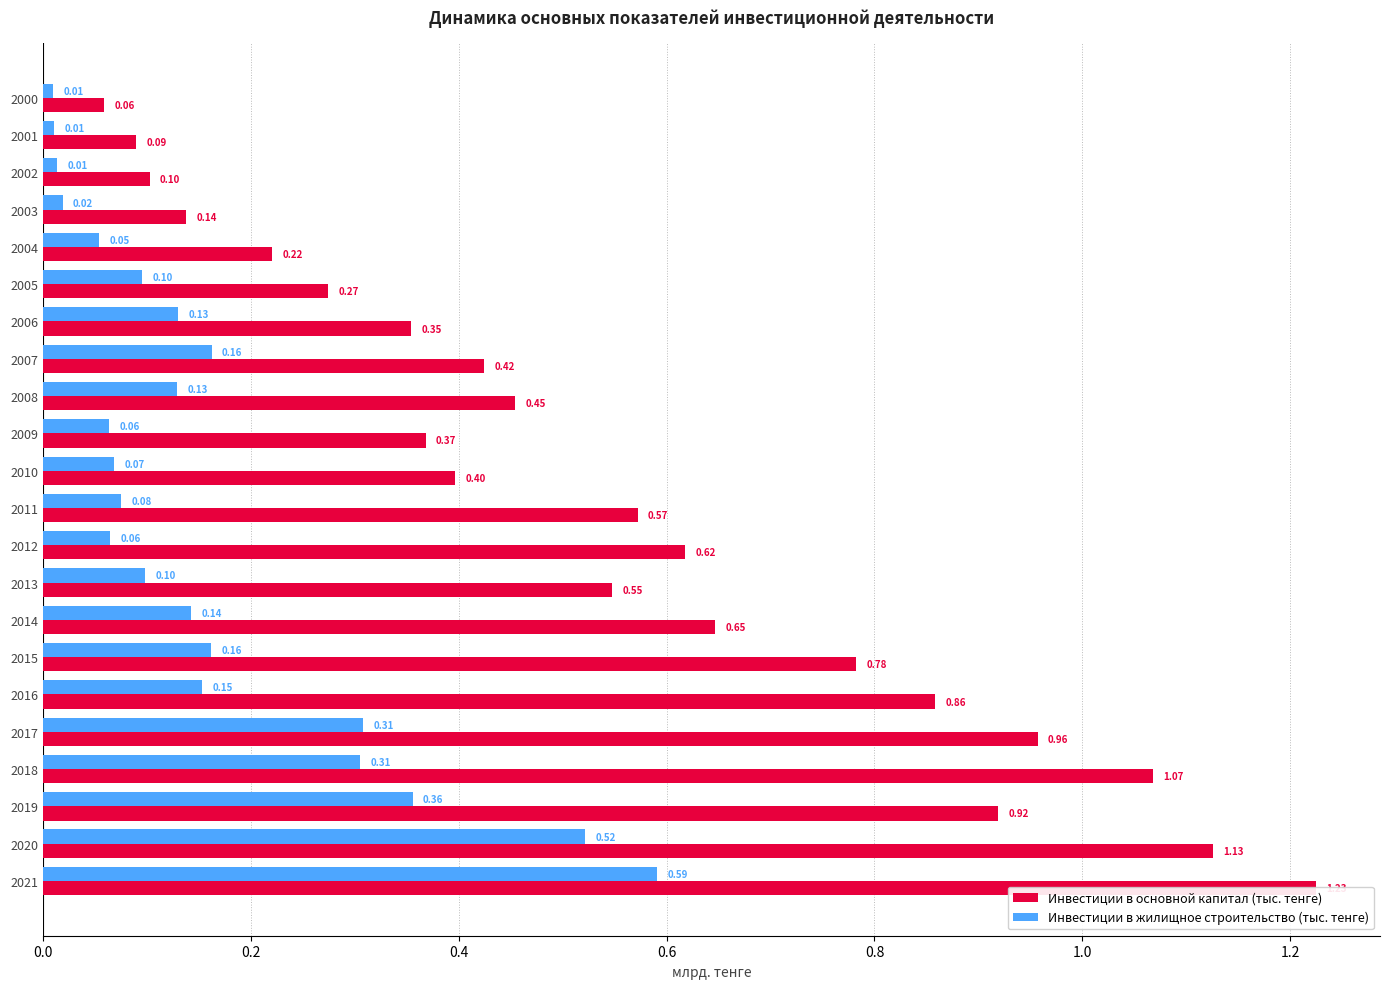

Is it true that Инвестиции в основной капитал (тыс. тенге) equals 0.2 at 0.6?

False